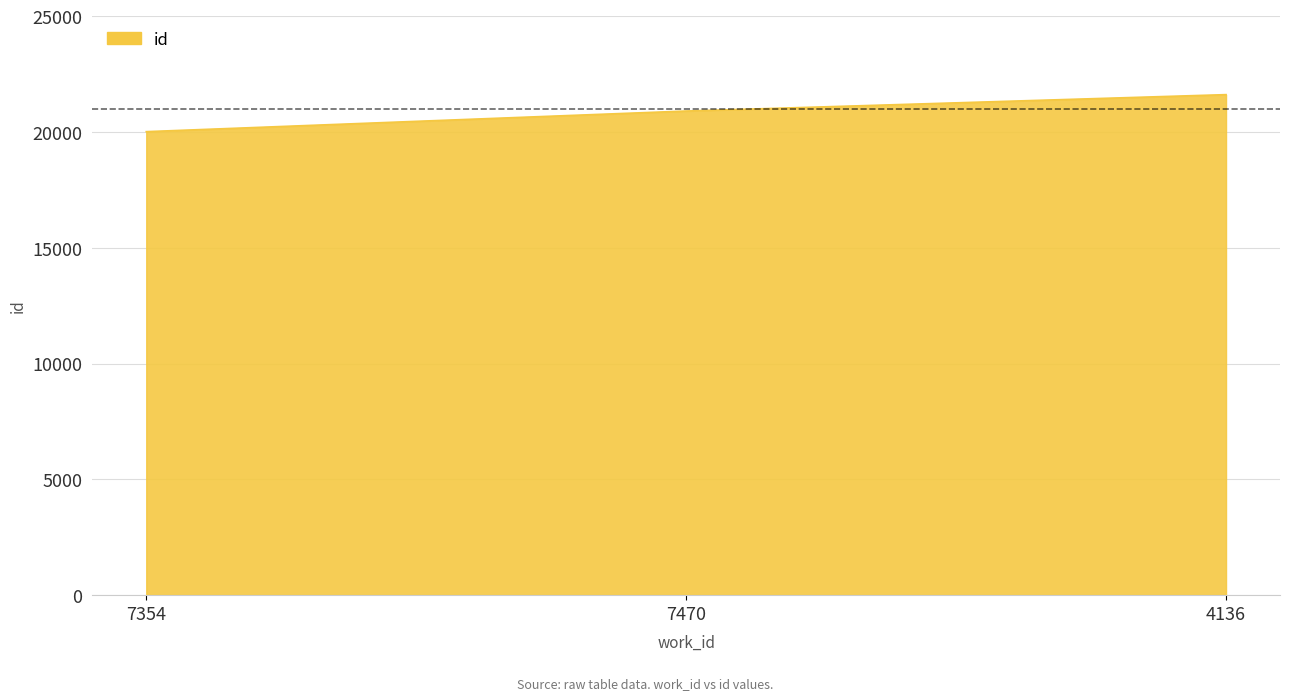

The value at 4136 is 21606. True or false?

True